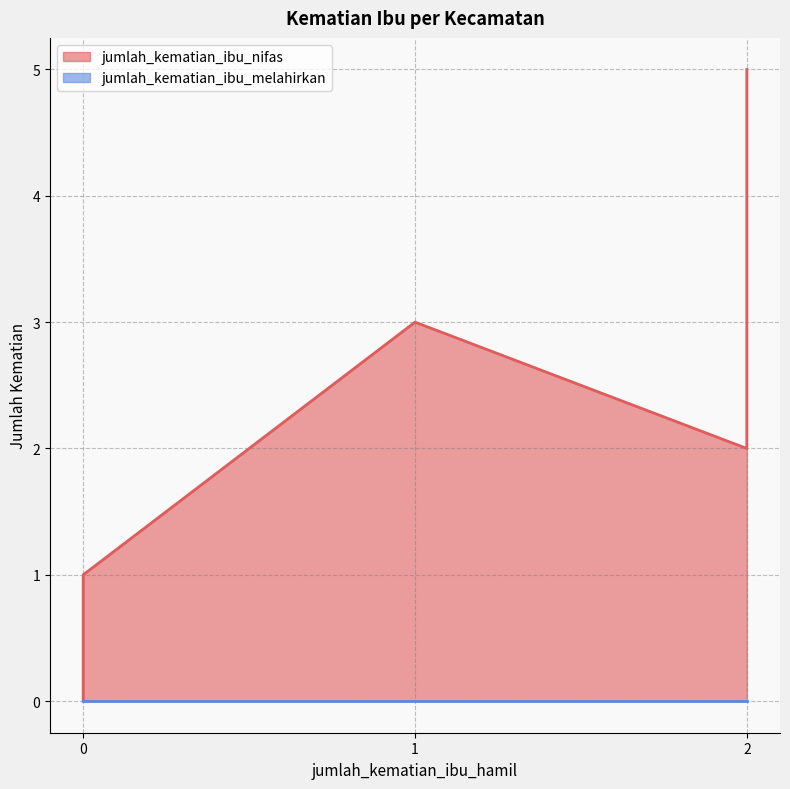

True or false: jumlah_kematian_ibu_nifas has a value of 7 at Mayangan.

False